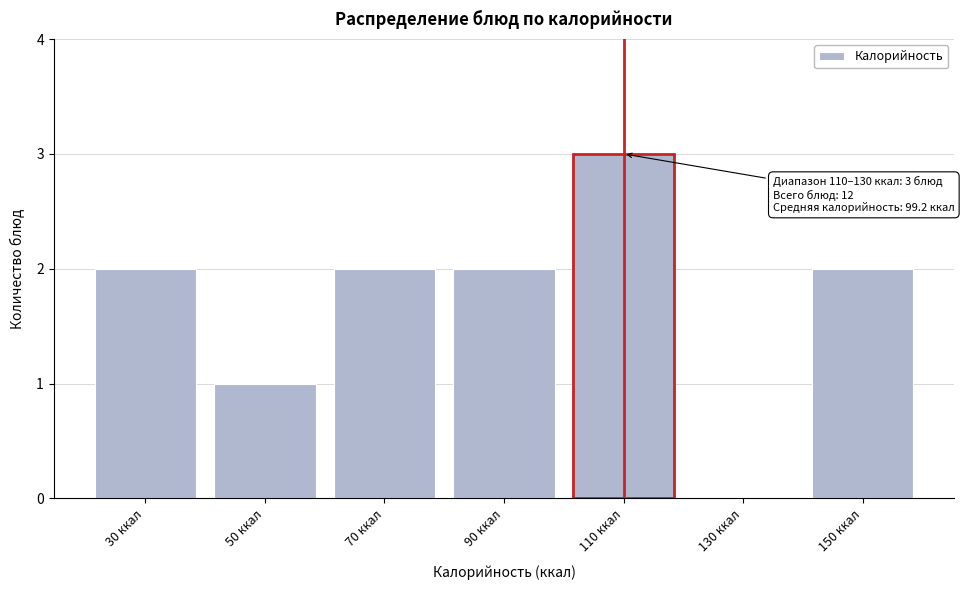

Reading left to right, extract all data points from this chart.

30 ккал=2	50 ккал=1	70 ккал=2	90 ккал=2	110 ккал=3	130 ккал=0	150 ккал=2